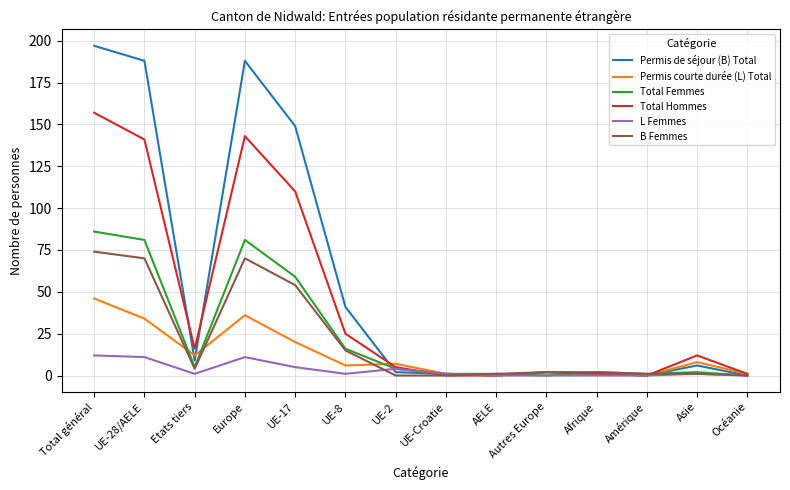

What is the approximate value of B Femmes at UE-8?

15